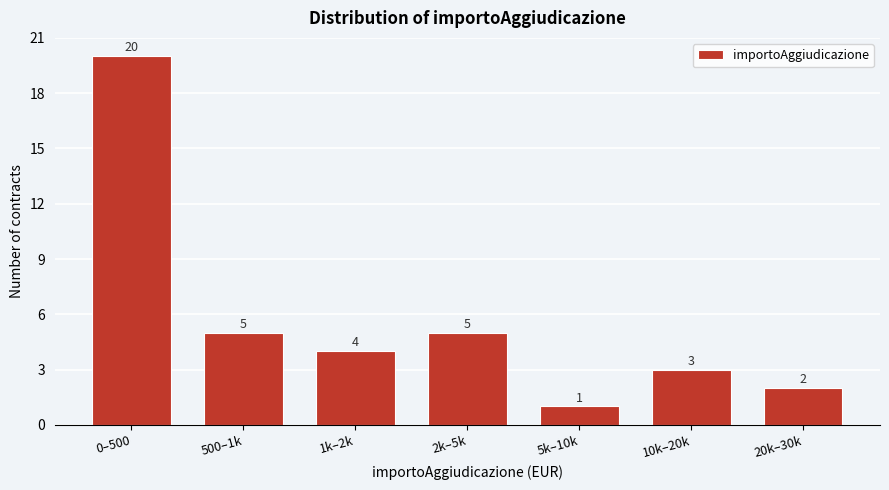

Reading right to left, list all the values displayed in this chart.

2	3	1	5	4	5	20